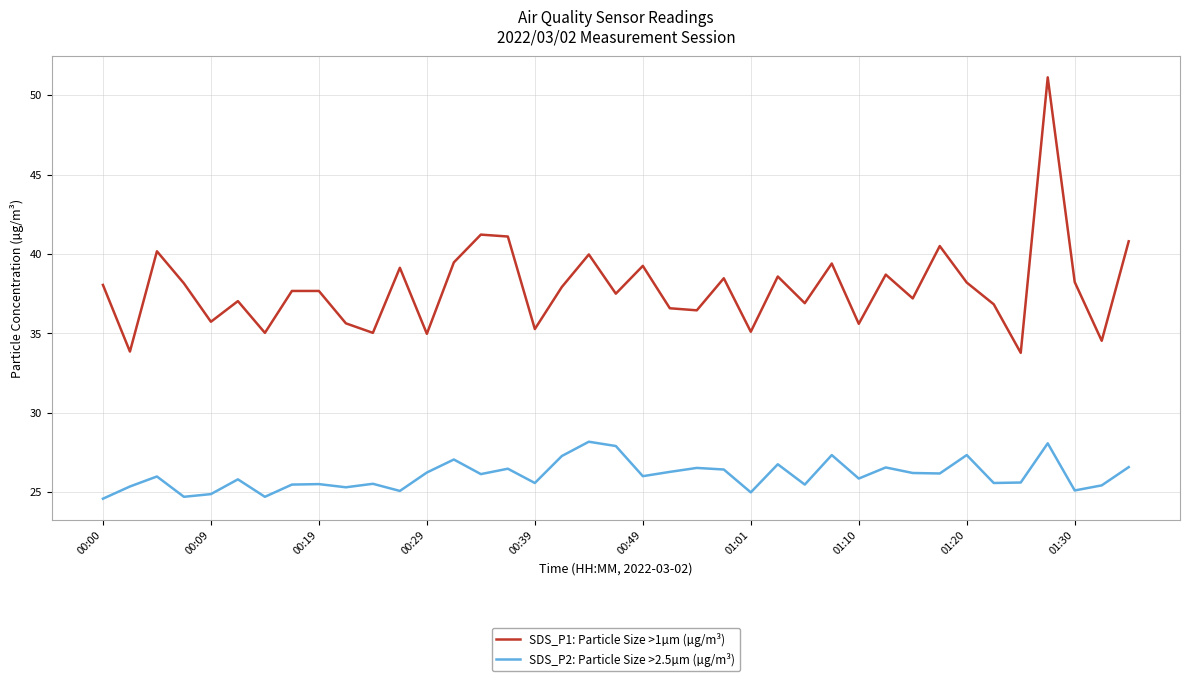

Which series has the largest total across all categories?

SDS_P1: Particle Size >1µm (µg/m³)